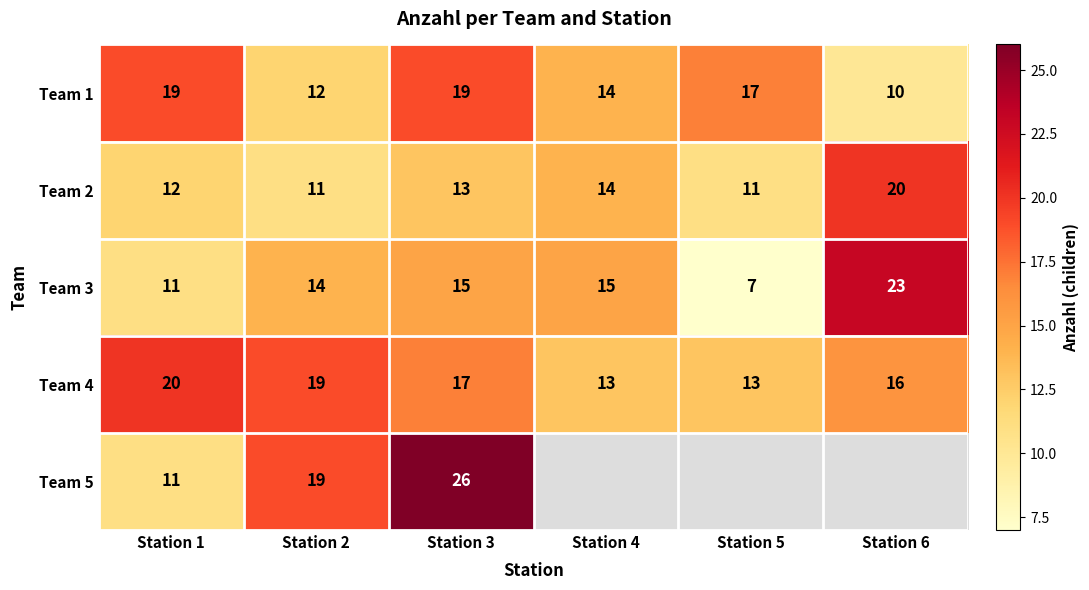

Which has a higher value, Station 6 or Station 3?

Station 3